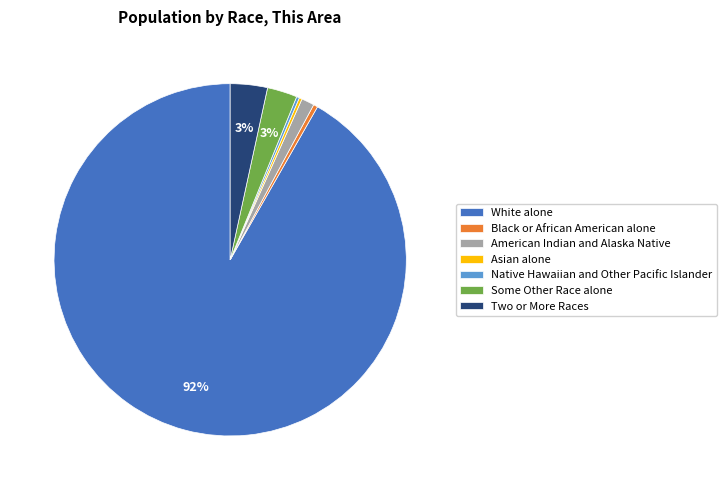

To the nearest percent, what is the average slice percentage?

14%